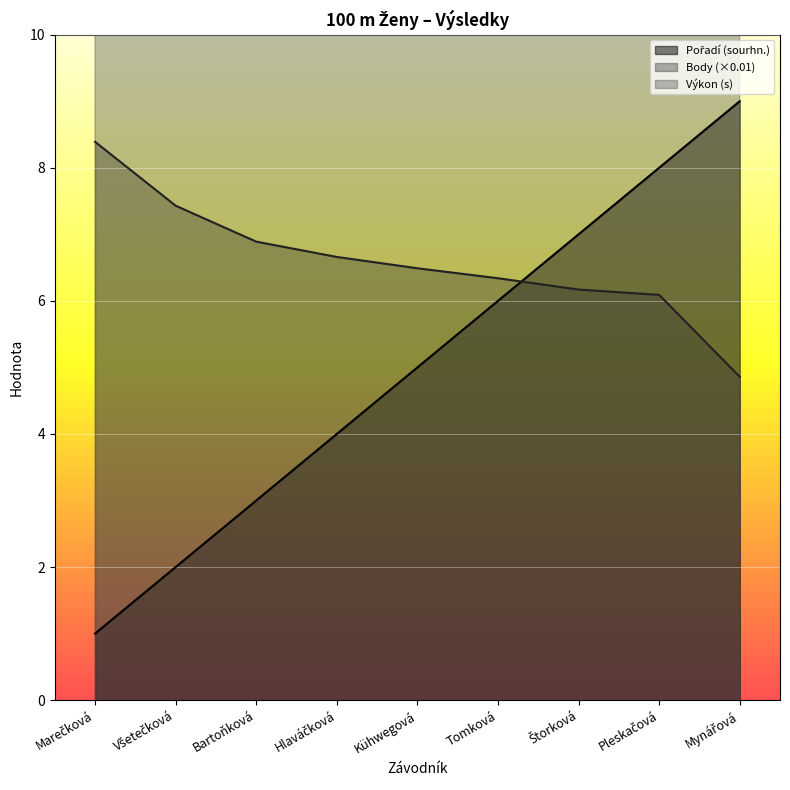

What is the sum of all Výkon values?

123.0